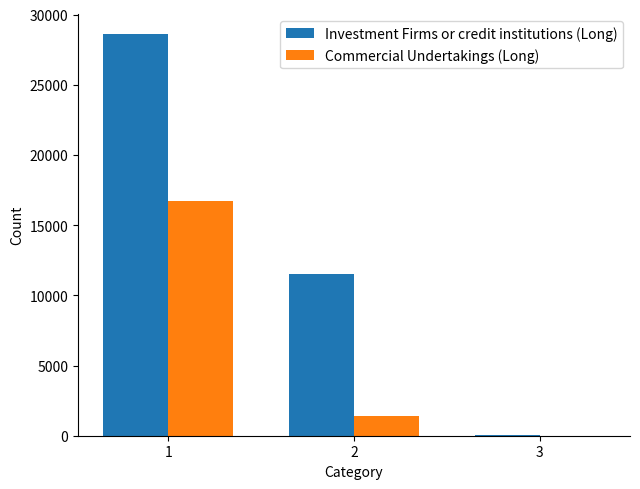

At which category is the sum across all series the highest?

1